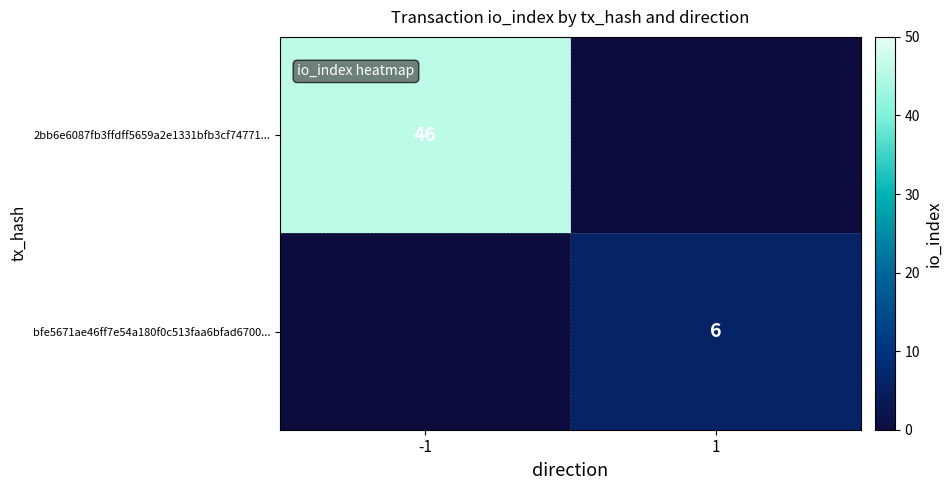

The value of bfe5671ae46ff7e54a180f0c513faa6bfad6700... at 1 is 2. True or false?

False